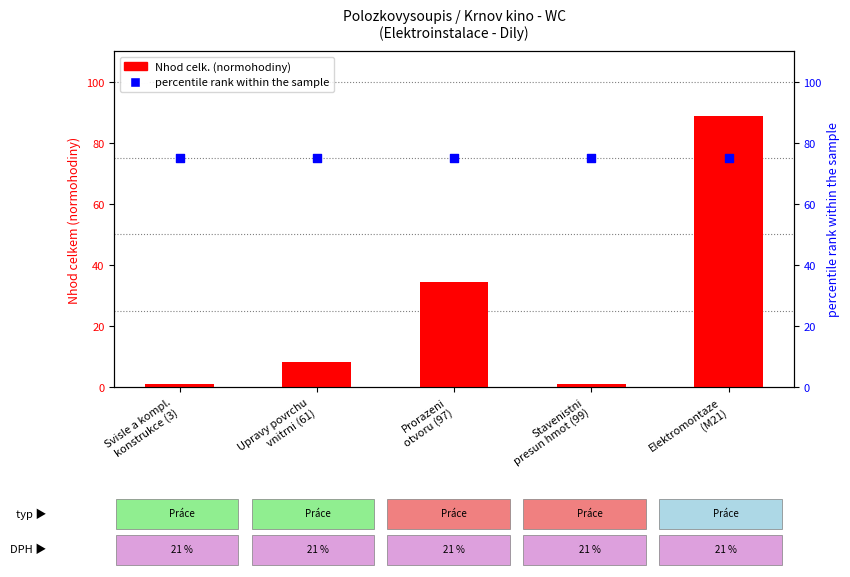

Which series reaches the maximum Y coordinate?

Nhod celk. (normohodiny)